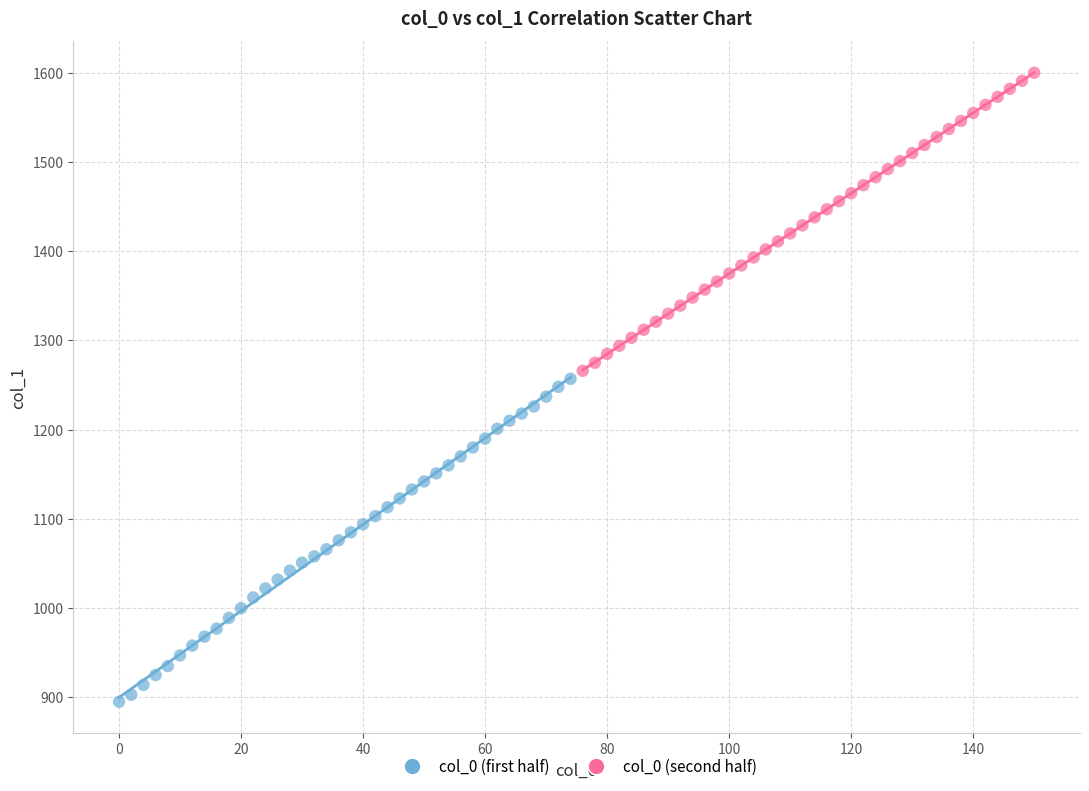

Which series reaches the minimum Y coordinate?

col_0 (first half)